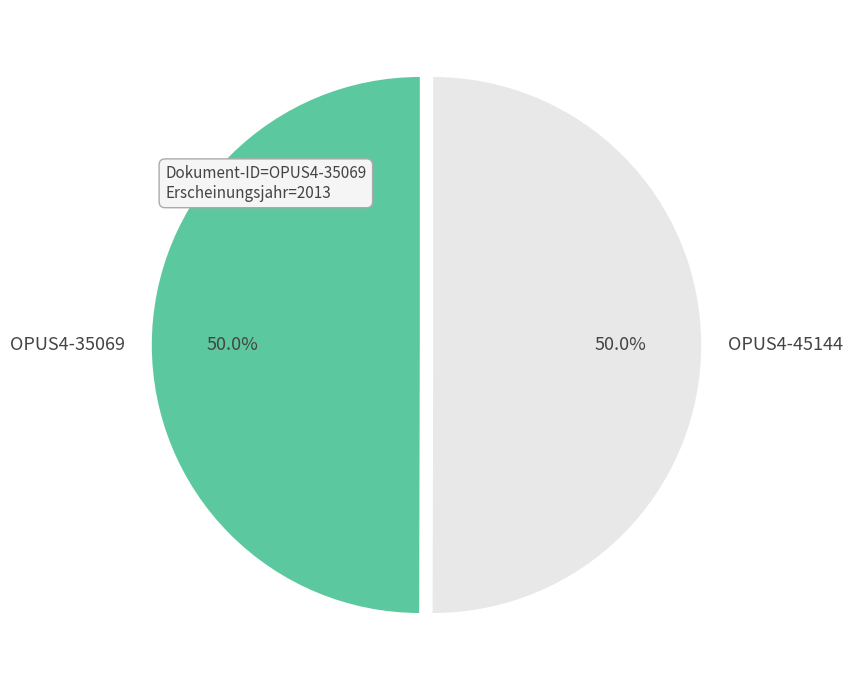

Approximately how many times larger is the value at OPUS4-35069 compared to OPUS4-45144?

1.0